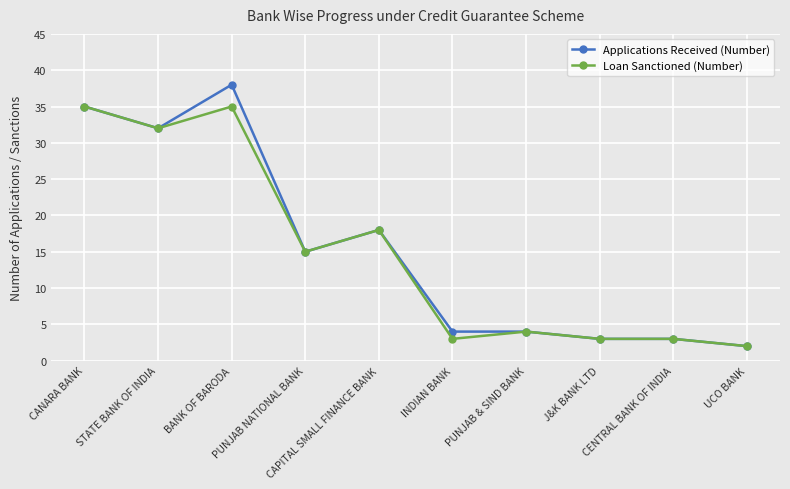

Is the value of Applications Received (Number) at STATE BANK OF INDIA greater than the value of Loan Sanctioned (Number) at UCO BANK?

Yes